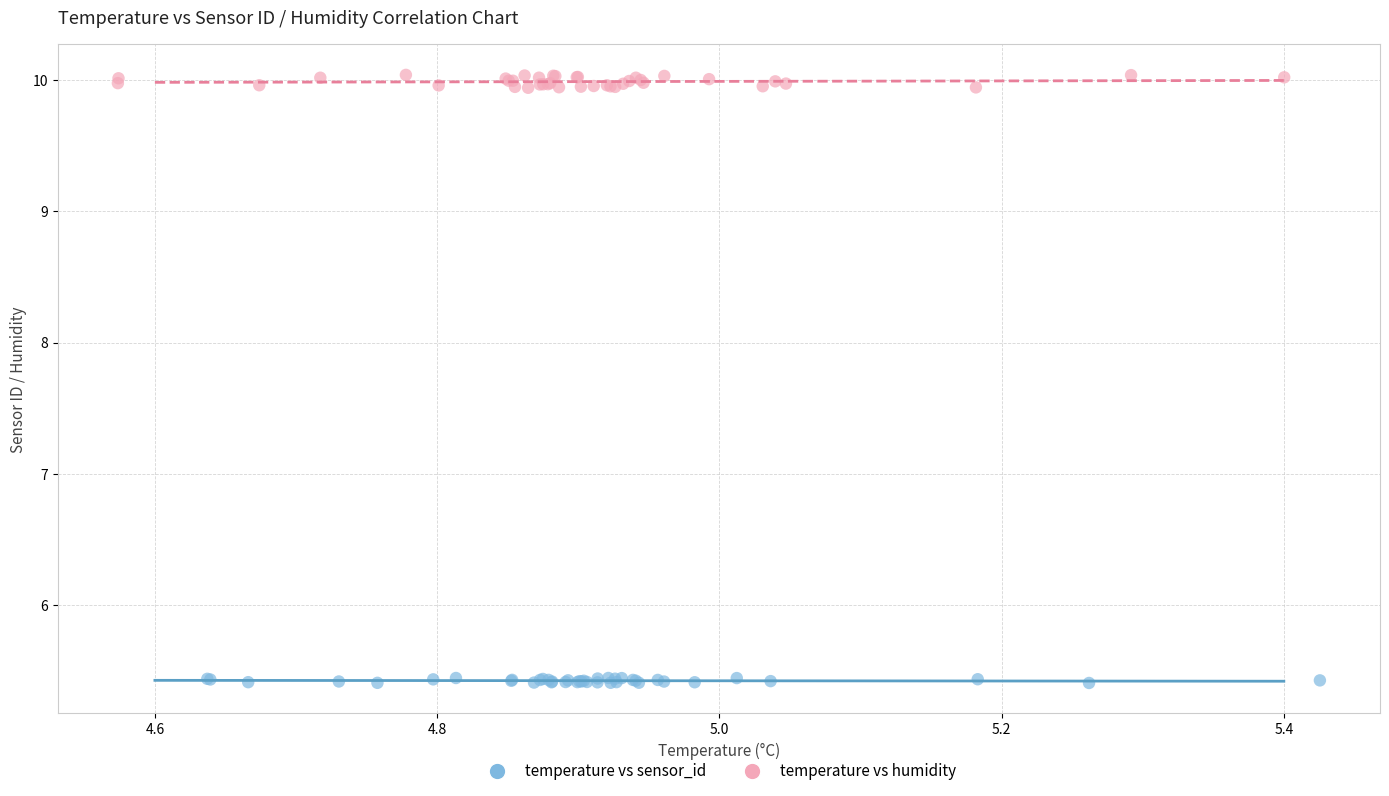

Which series reaches the minimum Y coordinate?

temperature vs sensor_id